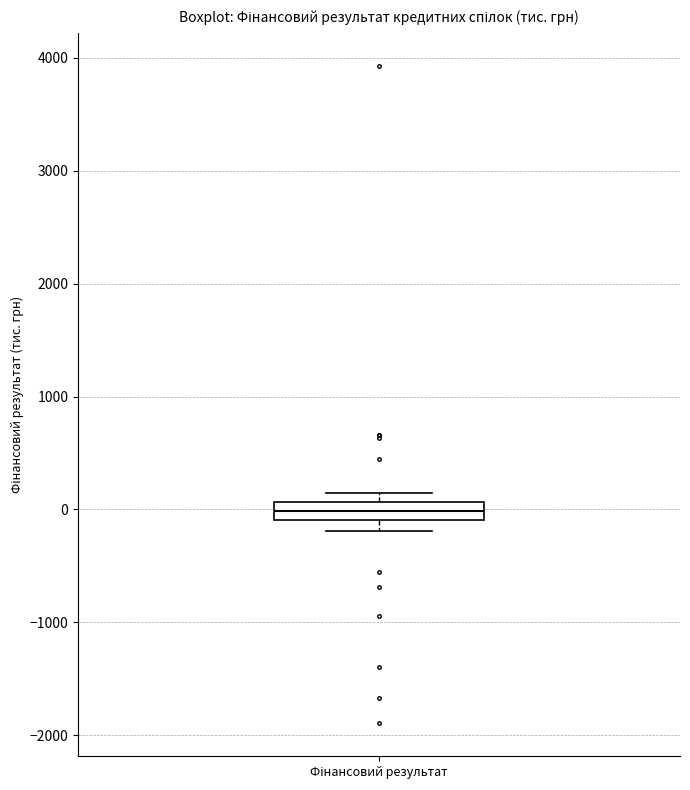

Read this box plot against the y-axis: the position of the median line, the range covered by the box, and the ends of both whiskers. The values are not printed on the chart, so give them approximately, as read against the axis.

median 0, box -100 to 100, whiskers -200 to 100 (just above the box's upper edge)